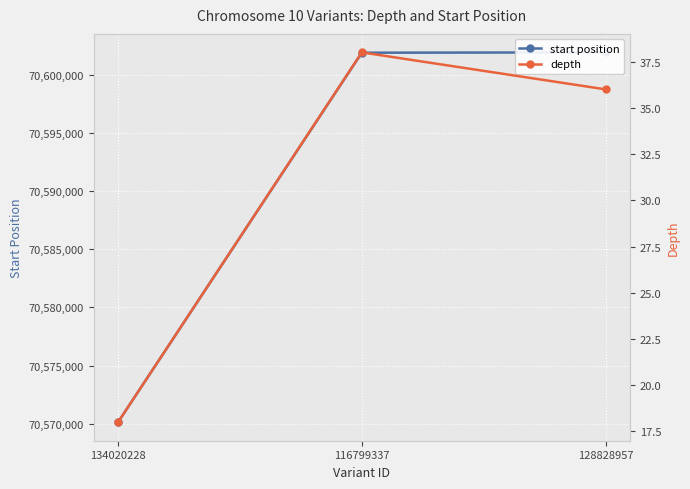

What is the sum of all depth values?

92